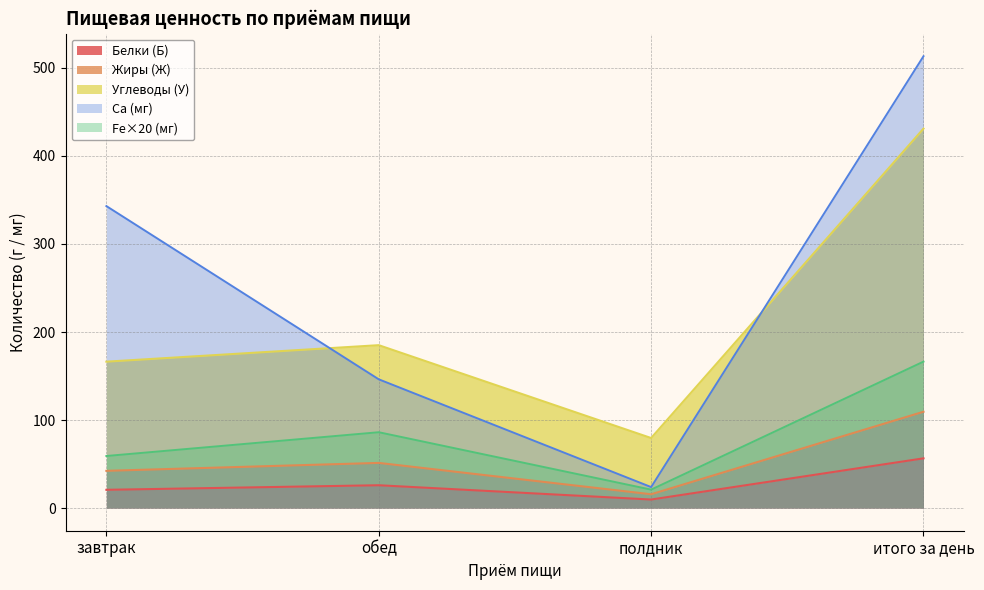

True or false: Углеводы (У) and Fe intersect in this chart.

False